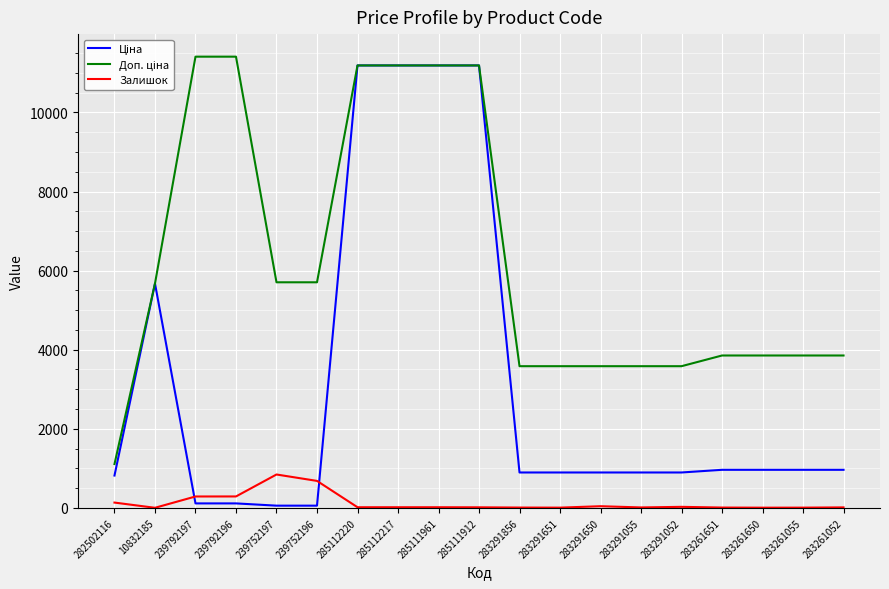

The Залишок series shows 15.0 at 285111912. True or false?

True